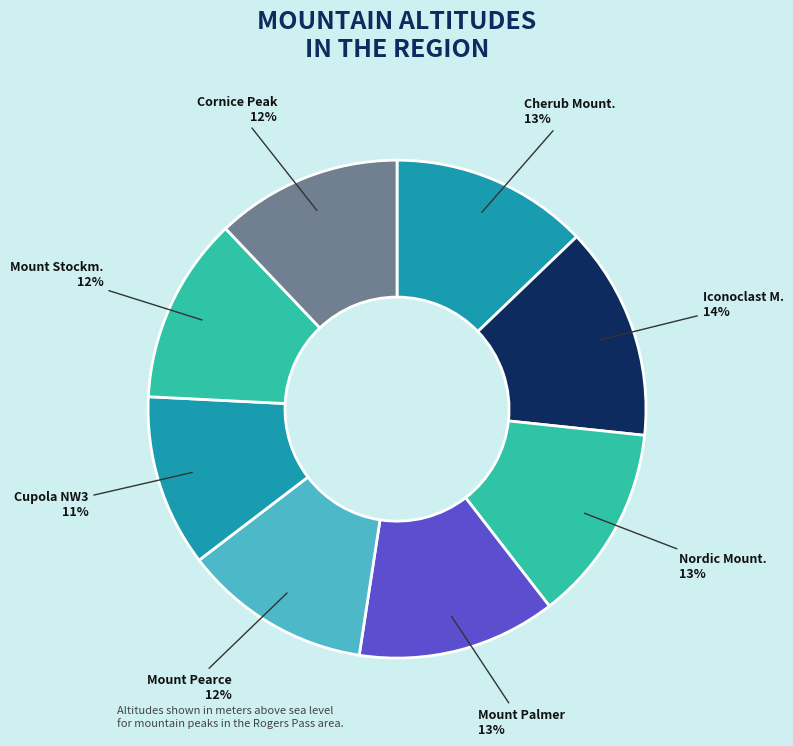

Rank the categories by value from highest to lowest.

Iconoclast Mountain, Mount Palmer, Nordic Mountain, Cherub Mountain, Mount Pearce, Mount Stockmer, Cornice Peak, Cupola NW3